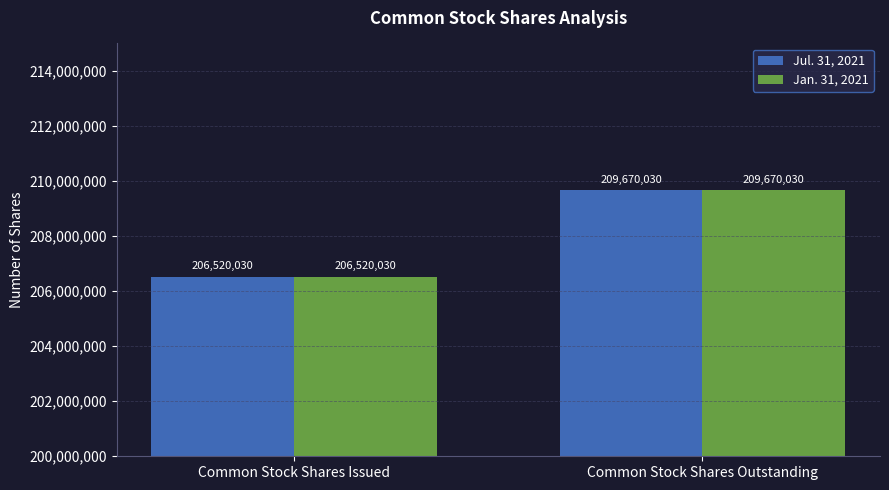

The Jul. 31, 2021 series shows 332629218 at Common Stock Shares Issued. True or false?

False